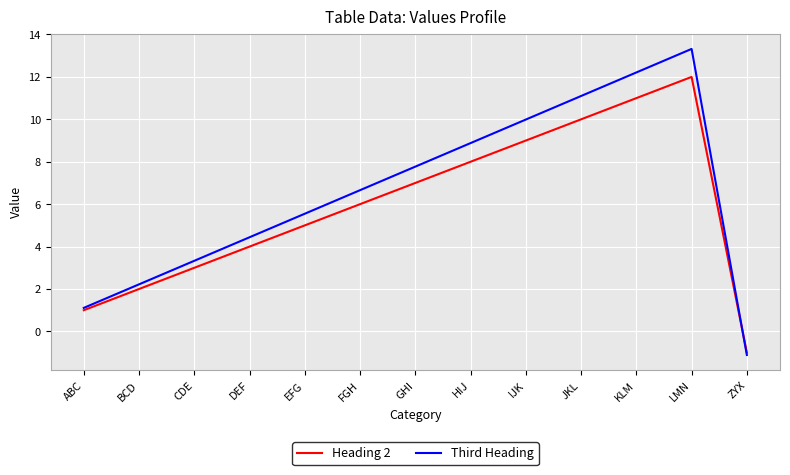

Rank the series by their maximum value, from lowest to highest.

Heading 2, Third Heading